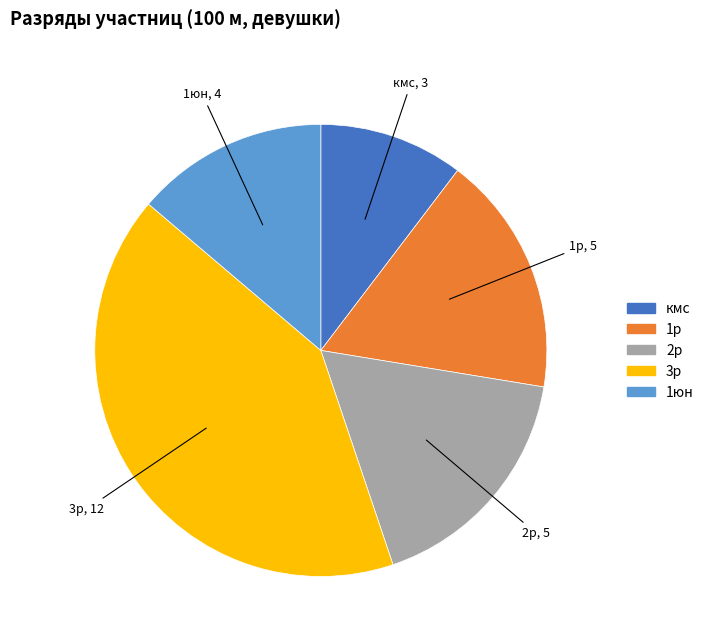

Is there any slice that represents more than half of the pie?

No